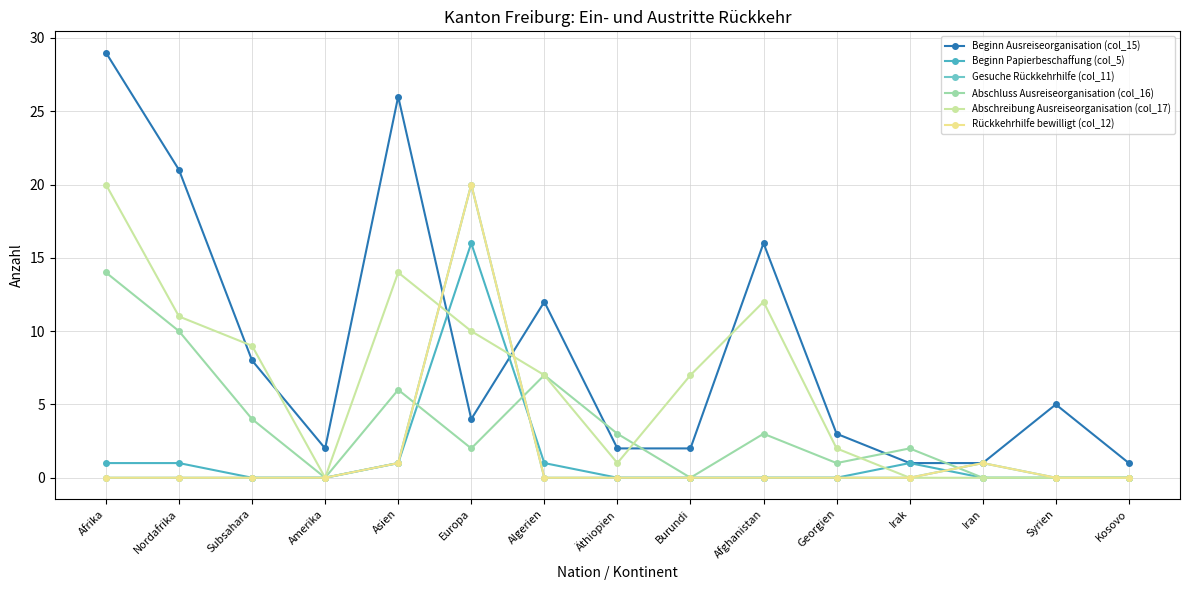

At how many categories does at least one series exceed 10?

6